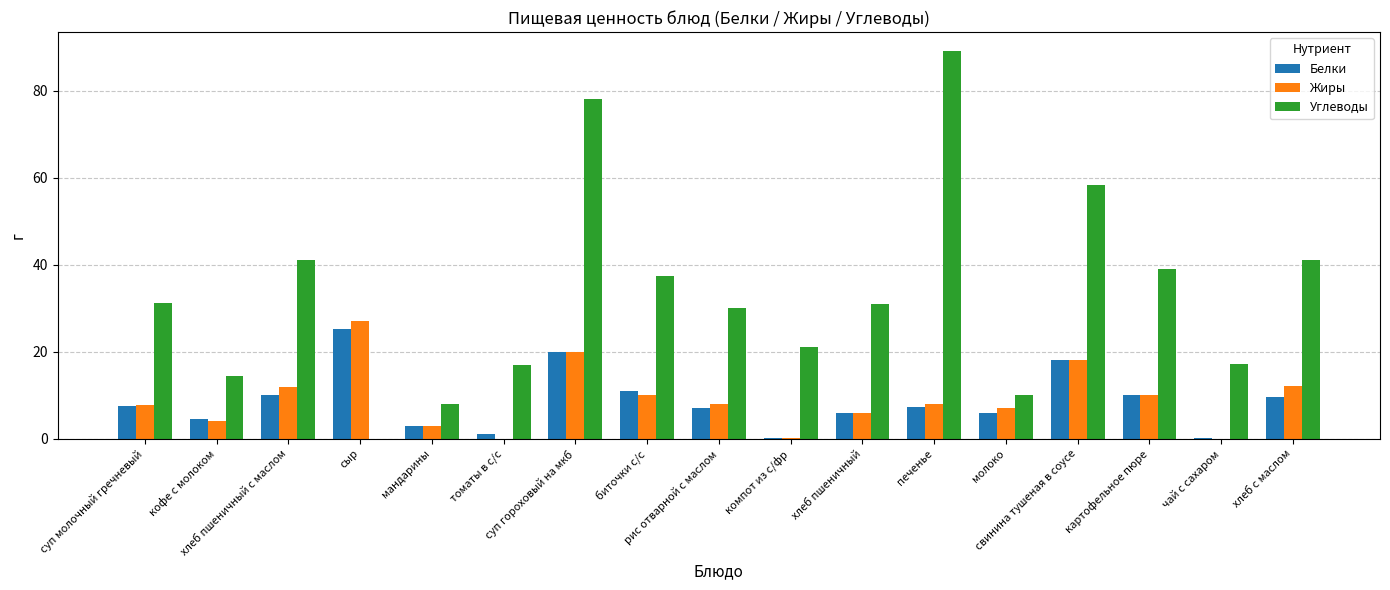

What are all the series names shown in the legend?

Белки, Жиры, Углеводы